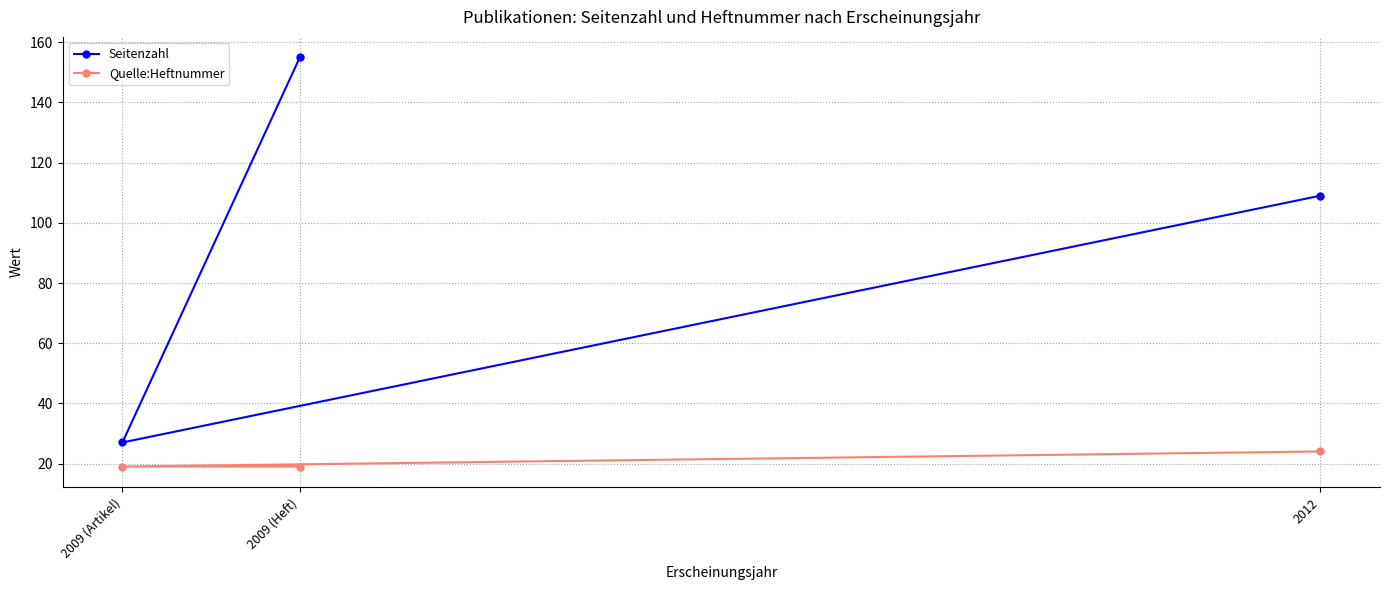

At which label does Seitenzahl reach its minimum?

2009 (Artikel)